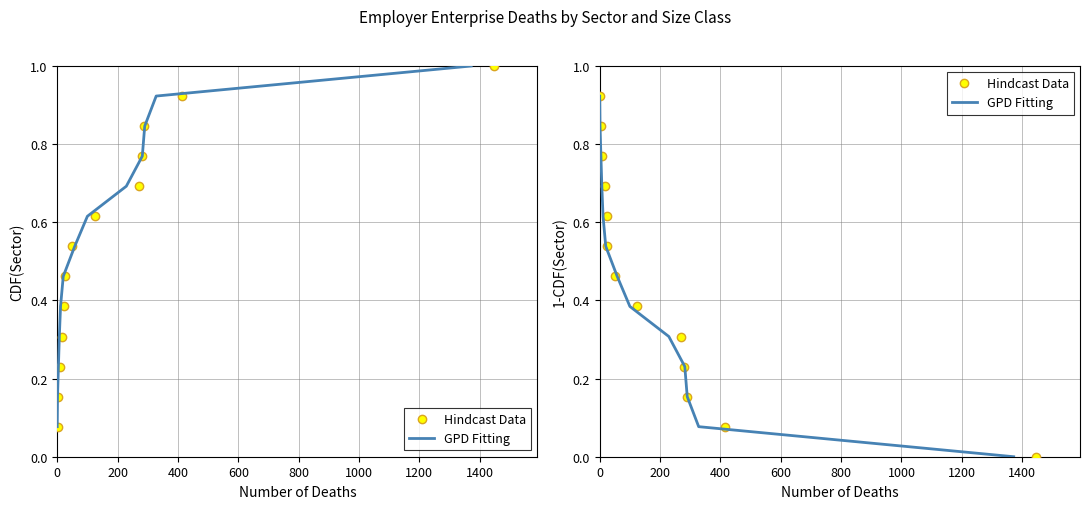

What are all the series names shown in the legend?

Hindcast Data, GPD Fitting